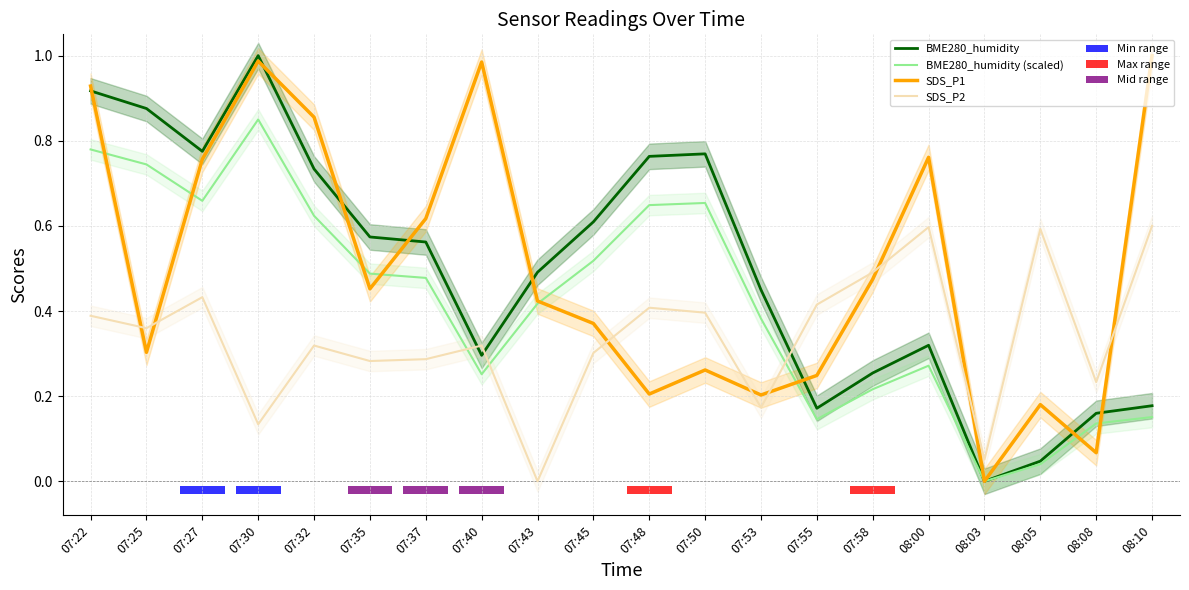

At which category does the chart reach its peak across all series?

07:30